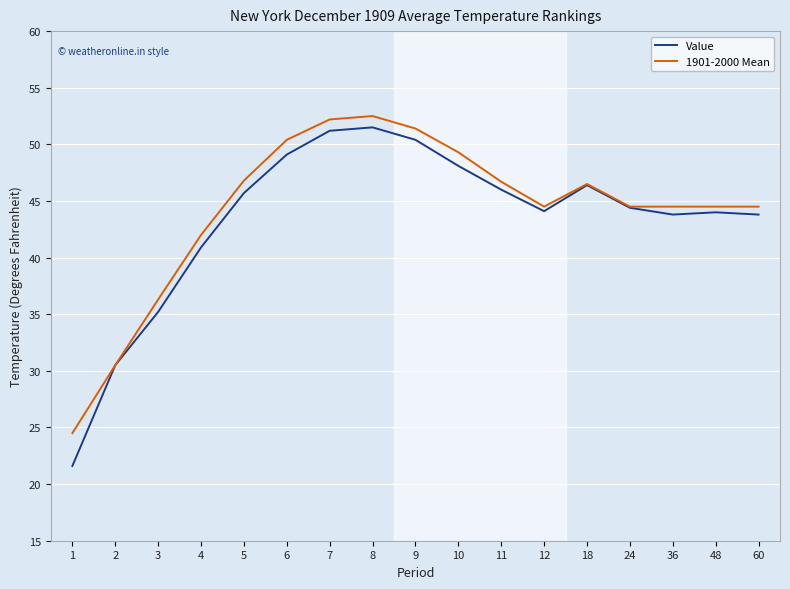

How many interior local valleys does the Value series have?

2